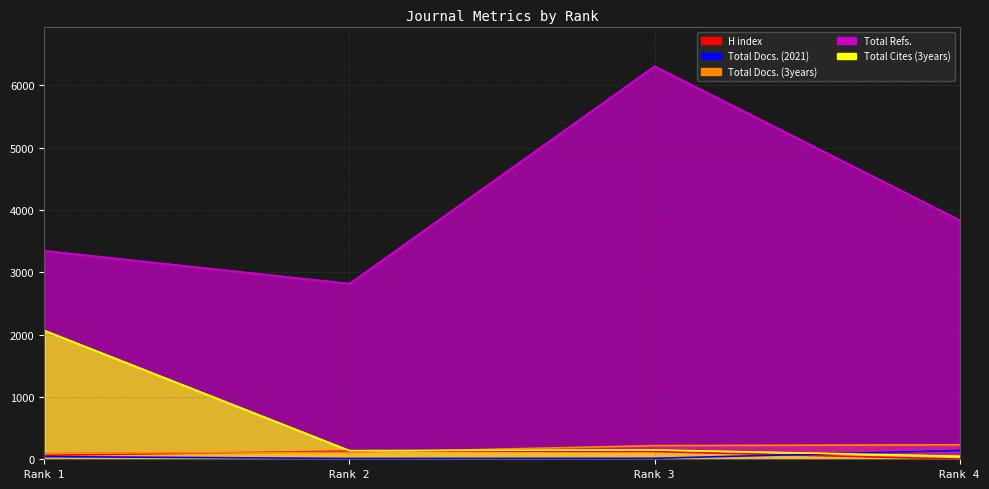

Where does the H index series first go above 124?

Rank 2